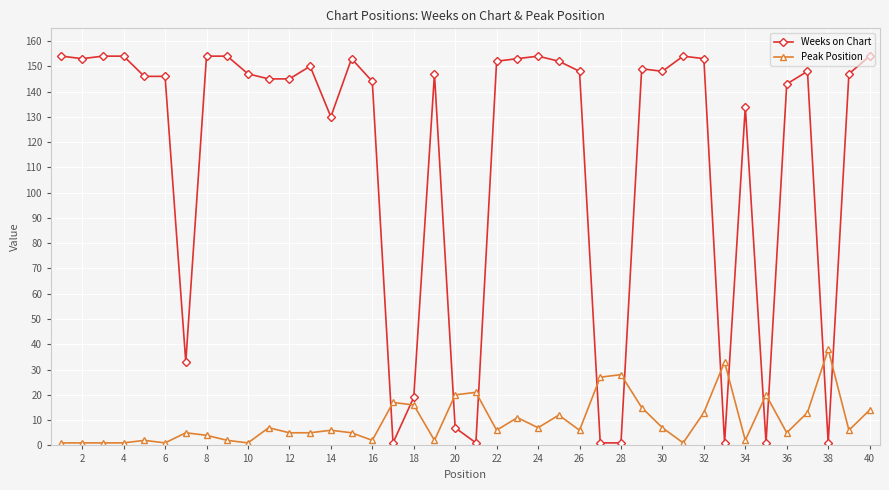

List the series in order of their overall mean, lowest first.

Peak Position, Weeks on Chart